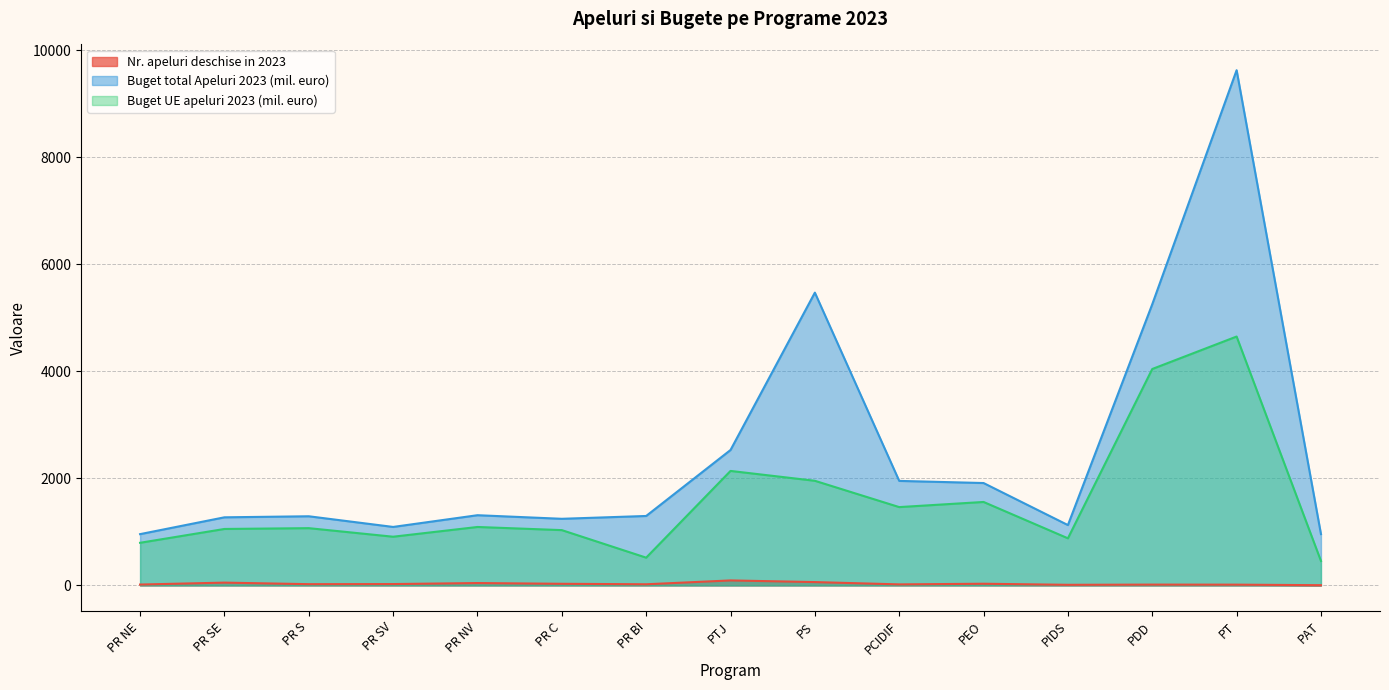

Is it true that Buget total Apeluri 2023 (mil. euro) equals 959.4 at PAT?

True